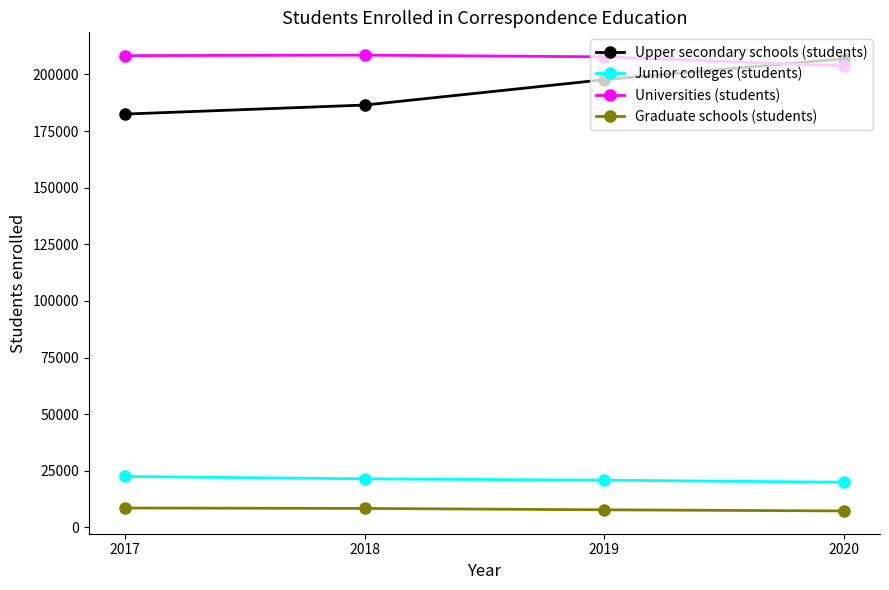

At how many categories does at least one series exceed 191760?

4